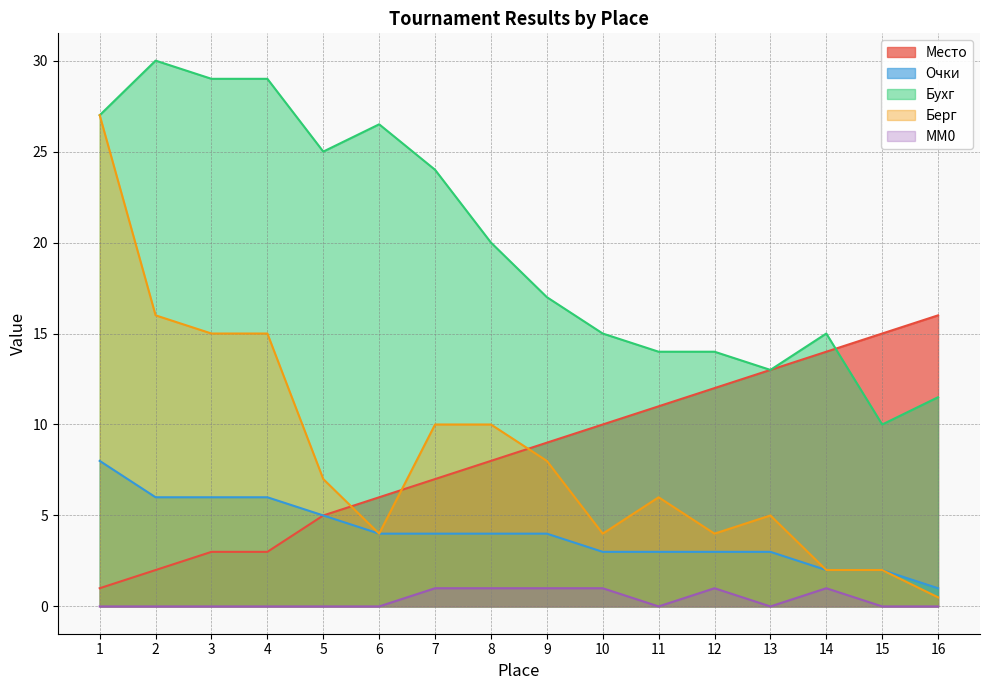

True or false: MM0 and Берг cross at least once.

False